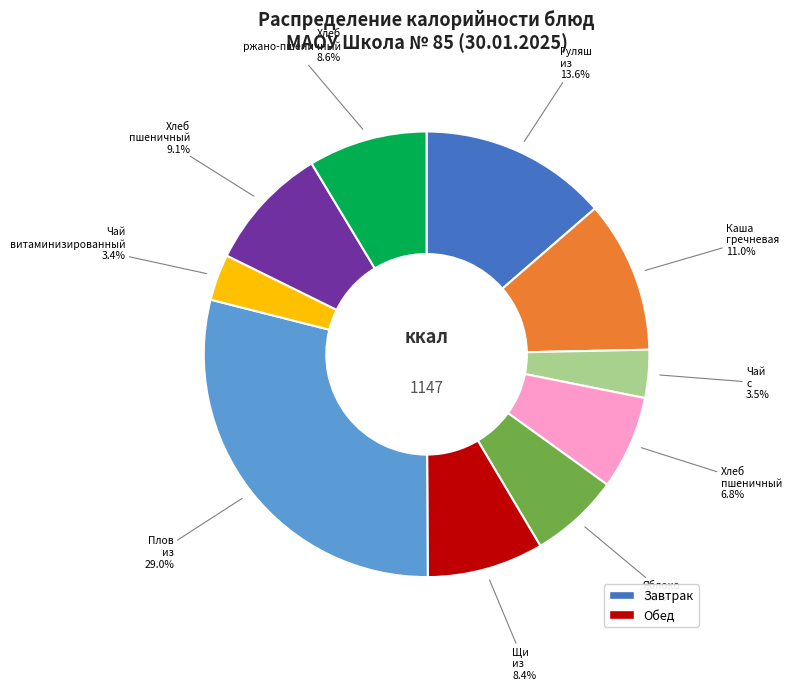

Is there a majority slice in this chart?

No